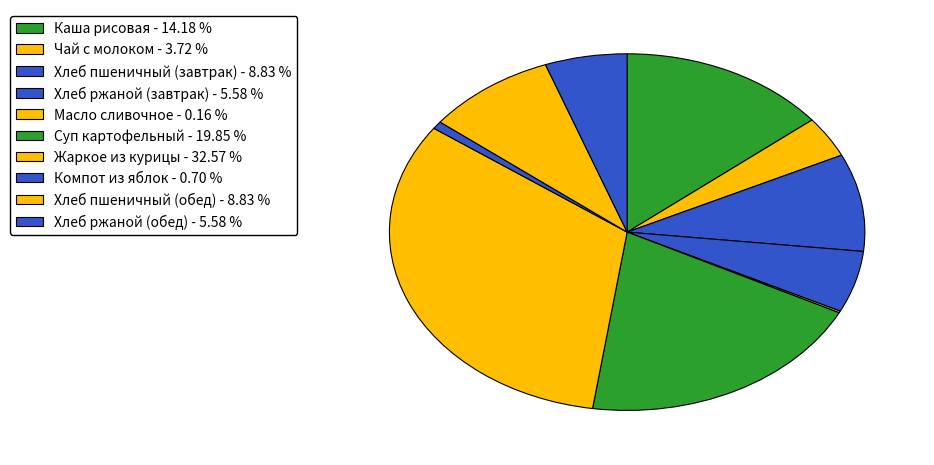

What percentage do Жаркое из курицы and Чай с молоком together represent?

36.3%